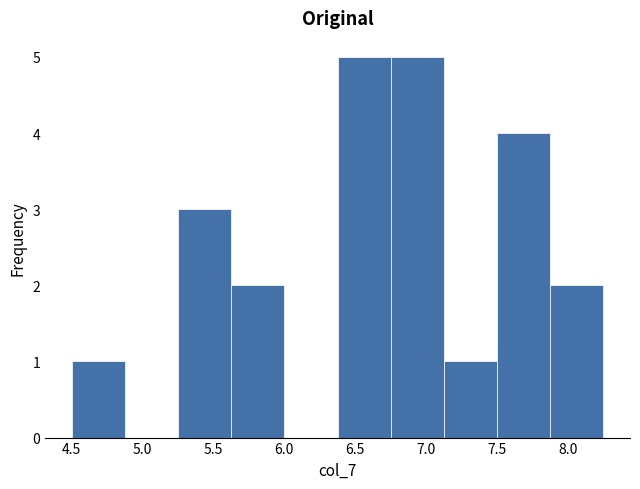

Reading left to right, transcribe this chart: for each bar, give the range it covers on the x-axis and its height. Neither the bar edges nor the heights are printed on the chart, so give them approximately, as read against the axes.

4.500 to 4.875: 1
4.875 to 5.250: 0
5.250 to 5.625: 3
5.625 to 6.000: 2
6.000 to 6.375: 0
6.375 to 6.750: 5
6.750 to 7.125: 5
7.125 to 7.500: 1
7.500 to 7.875: 4
7.875 to 8.250: 2